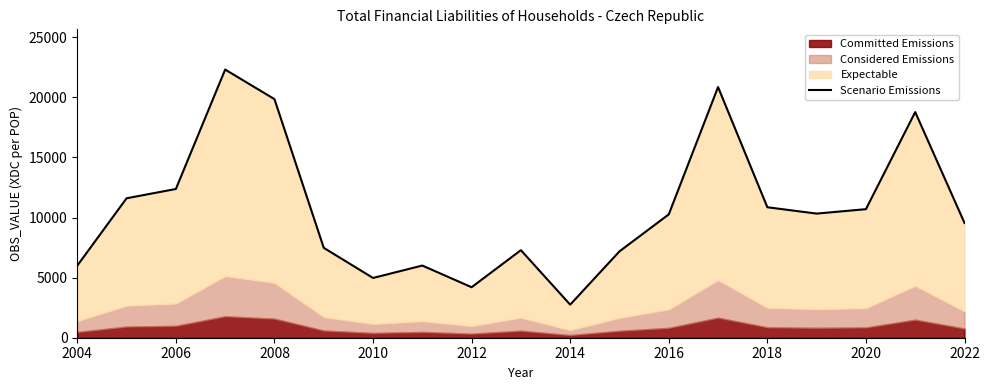

Reading left to right, extract all data points from this chart.

5997.7	11602.3	12372.9	22309.1	19849.0	7479.4	4971.5	6003.7	4200.4	7283.4	2750.0	7185.0	10260.4	20853.8	10854.3	10326.4	10694.3	18773.0	9549.1